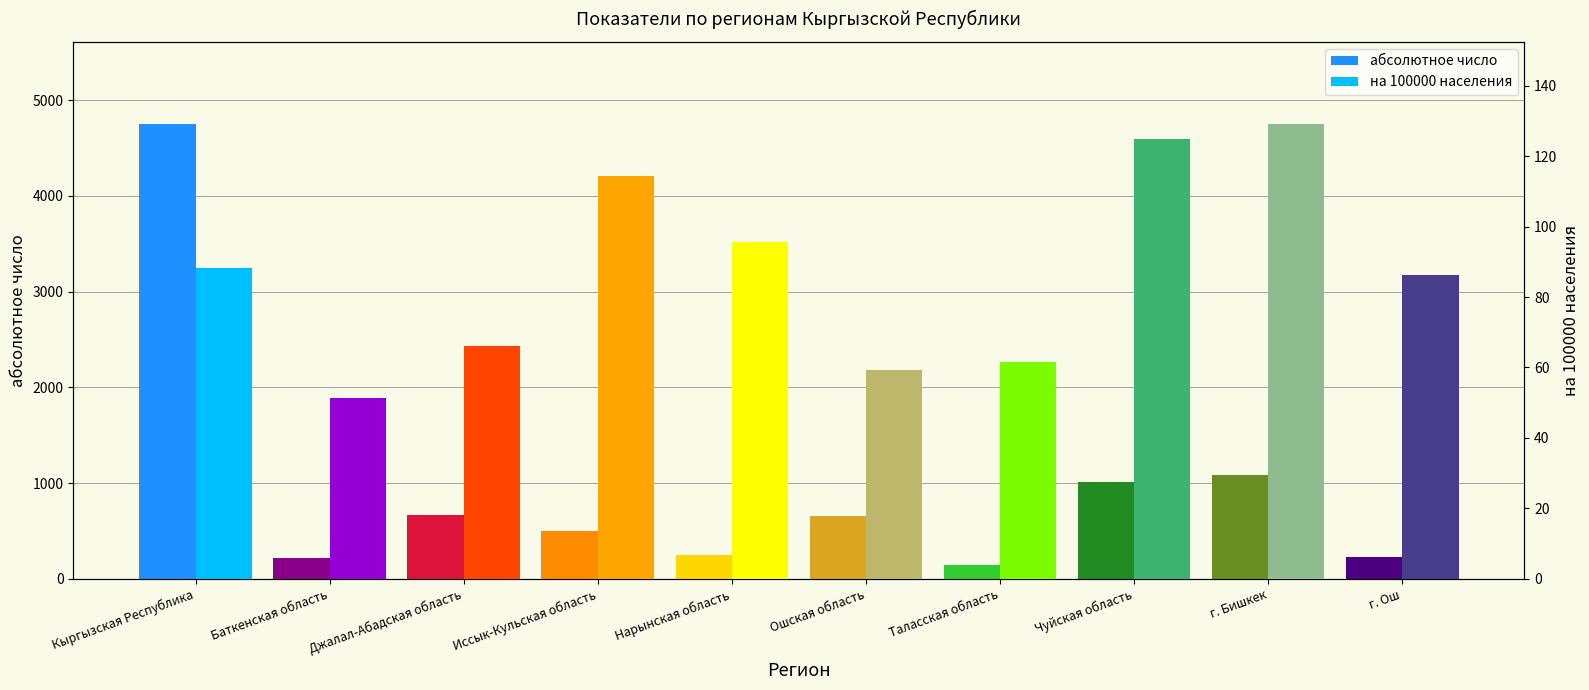

What is the value of the абсолютное число bar at the 7th from the left?

140.0